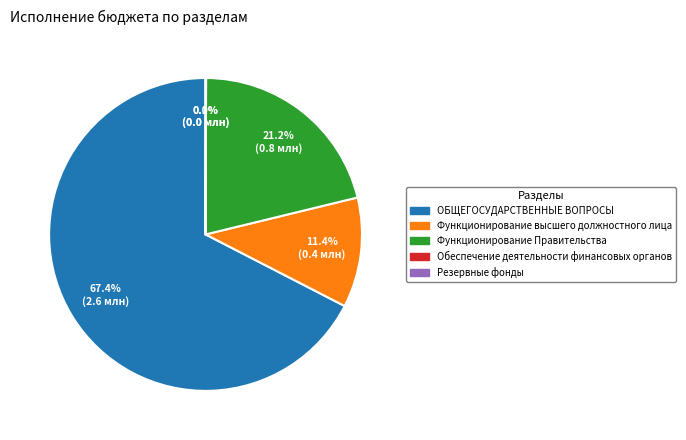

To the nearest percent, what is the average slice percentage?

20%